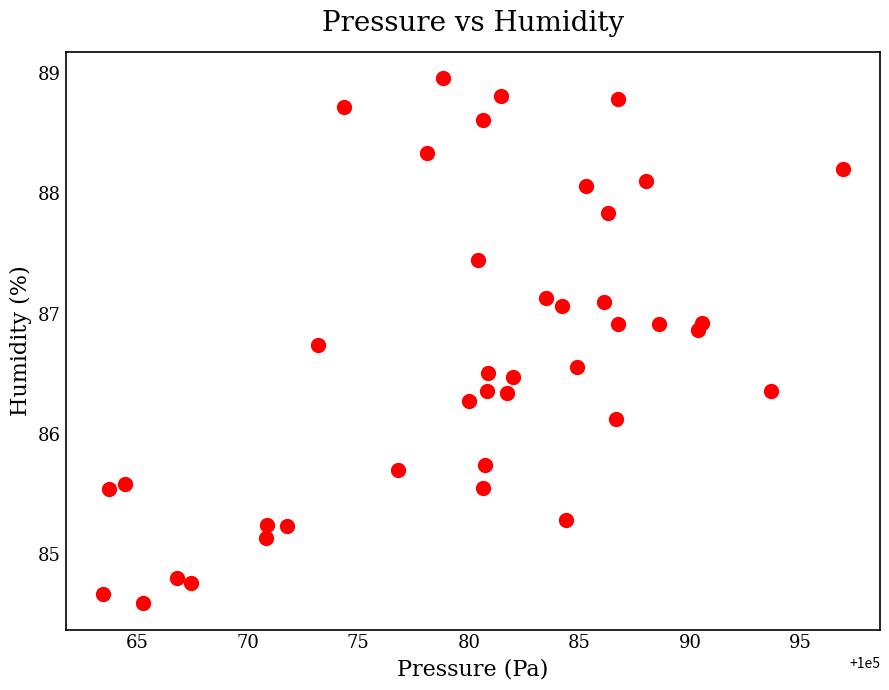

What is the range of X values (max minus min)?

33.5